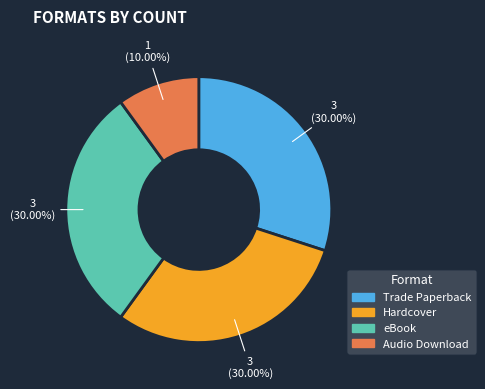

Does any single category account for the majority?

No